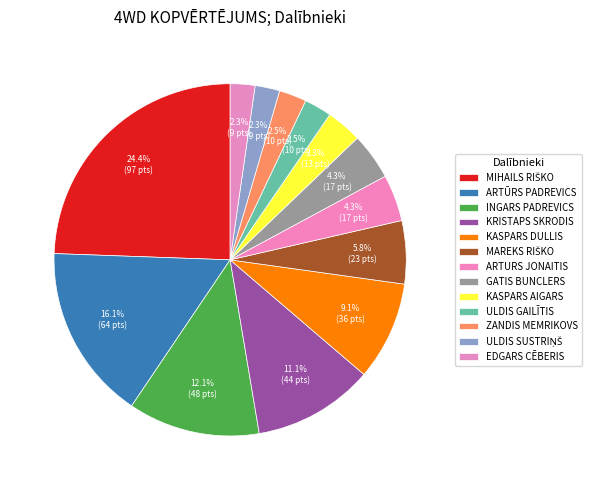

How many slices are in this pie chart?

13